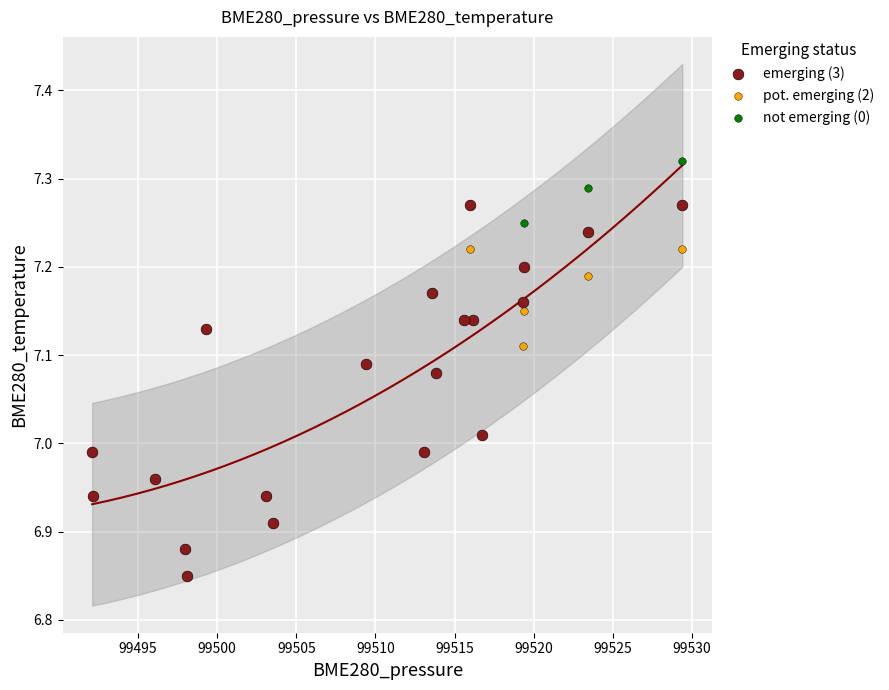

Which series has the widest spread of Y values?

emerging (3)